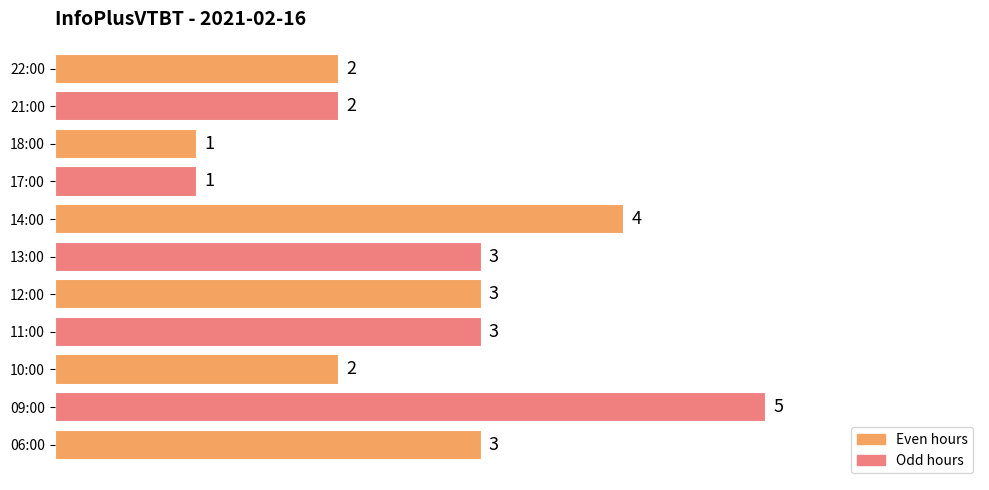

What is the smallest value displayed?

1